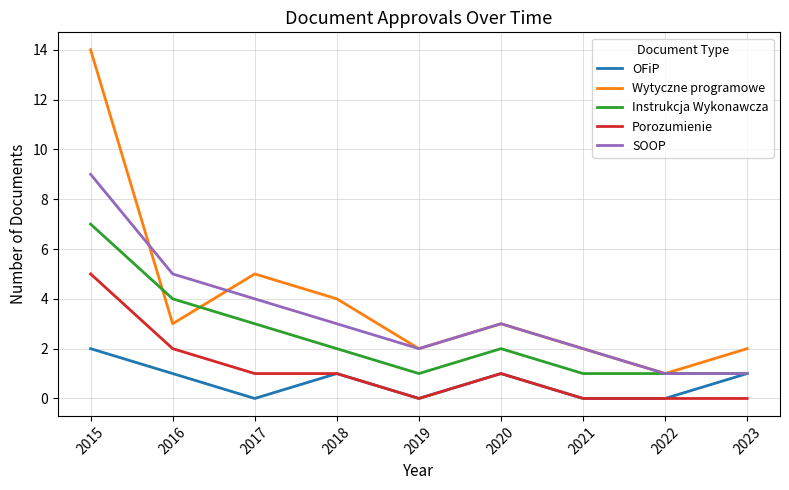

What is the sum of all SOOP values?

30